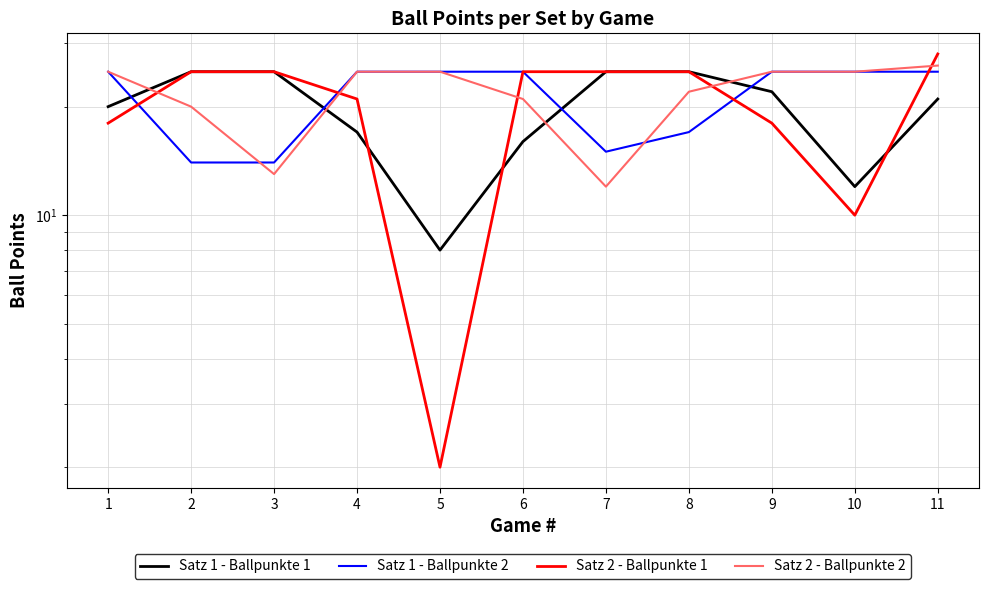

What is the value of the Satz 2 - Ballpunkte 2 point at the 2nd from the left?

20